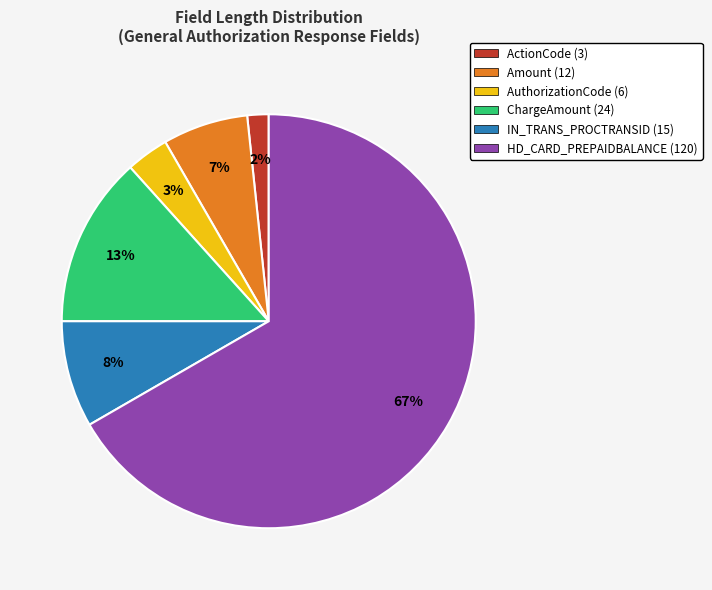

Rank the categories by value from lowest to highest.

ActionCode (3), AuthorizationCode (6), Amount (12), IN_TRANS_PROCTRANSID (15), ChargeAmount (24), HD_CARD_PREPAIDBALANCE (120)